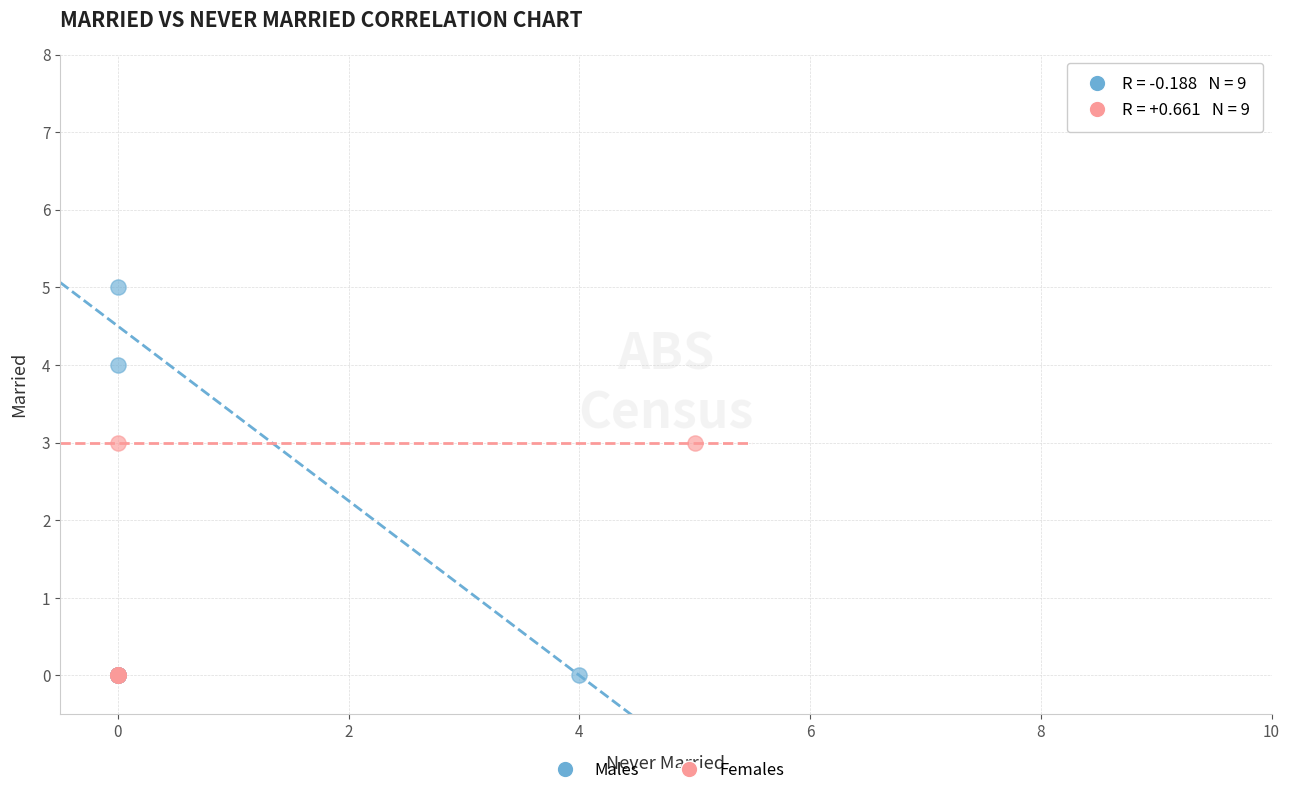

Which series reaches the maximum Y coordinate?

Males